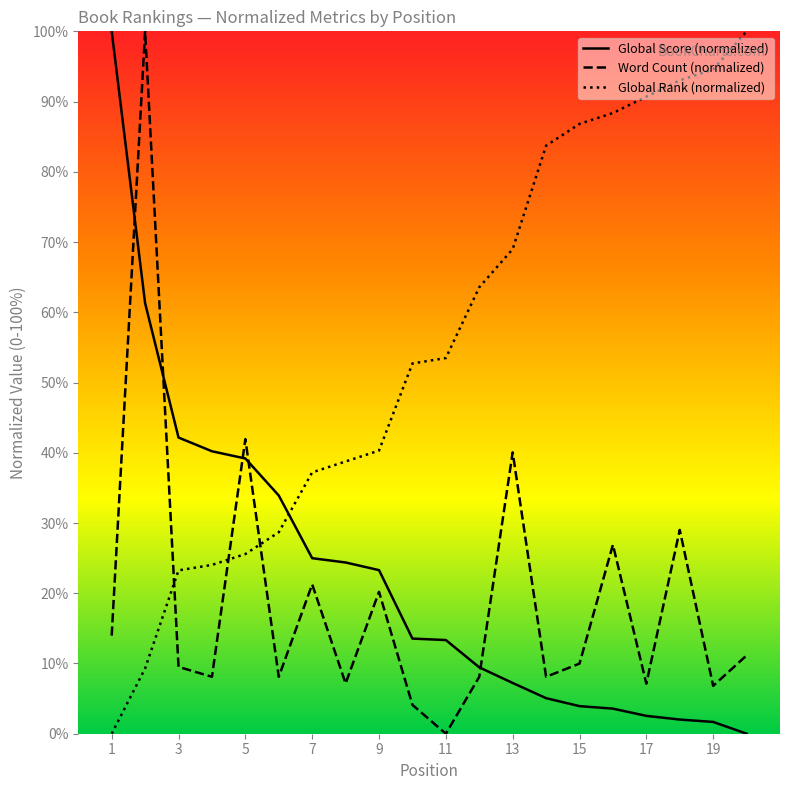

What is the difference between the Global Score values at 19 and 6?

32.2